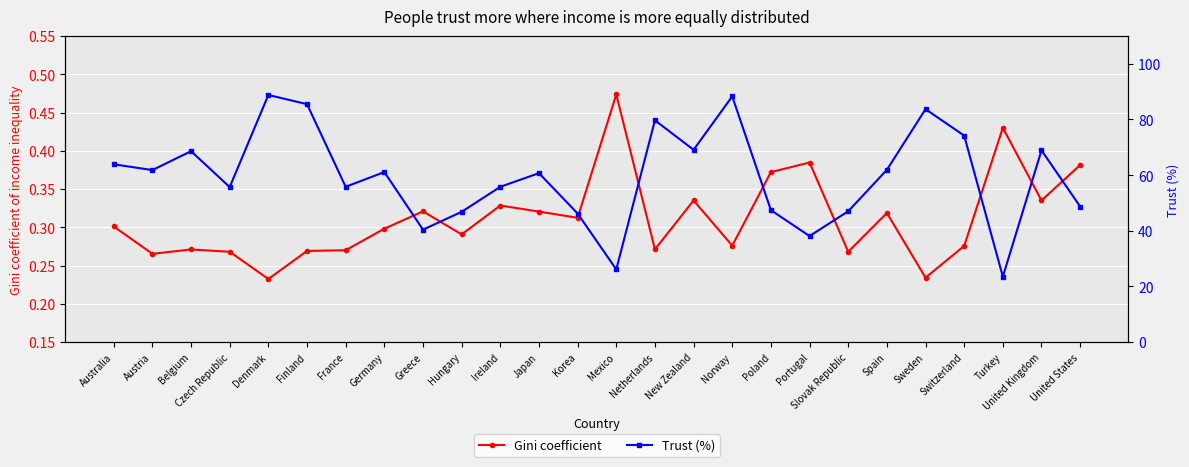

Is the value of Gini coefficient at New Zealand greater than the value of Trust (%) at Mexico?

No